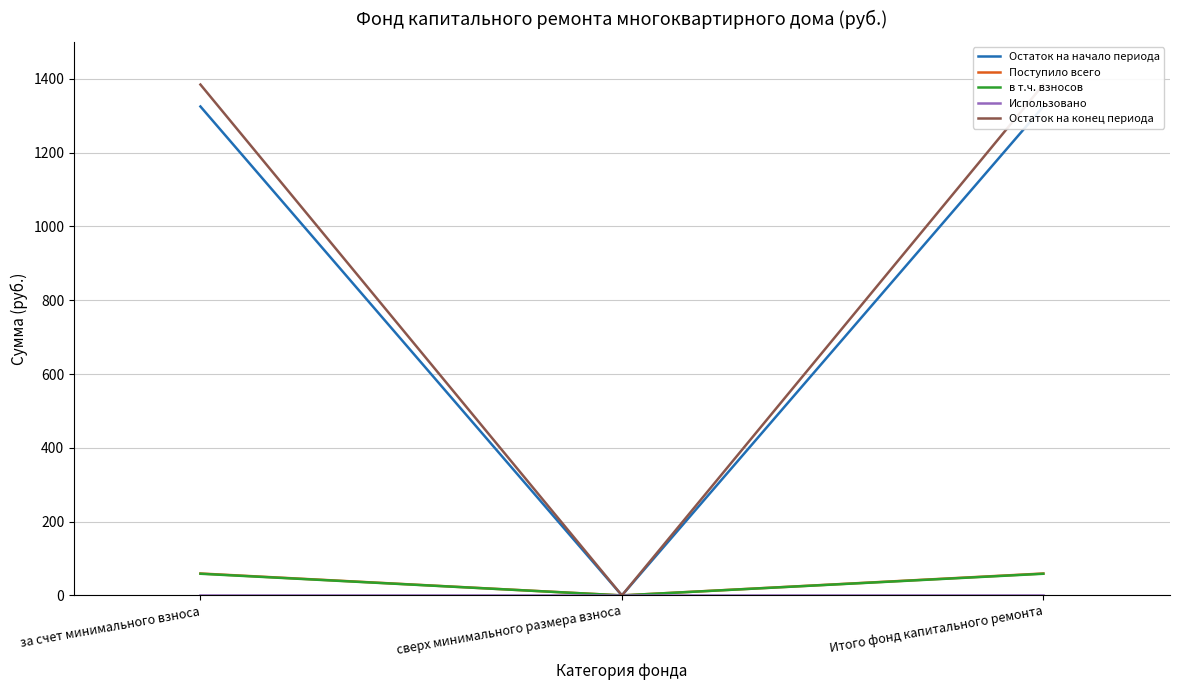

List the labels in order of Поступило всего value, smallest first.

сверх минимального размера взноса, за счет минимального взноса, Итого фонд капитального ремонта